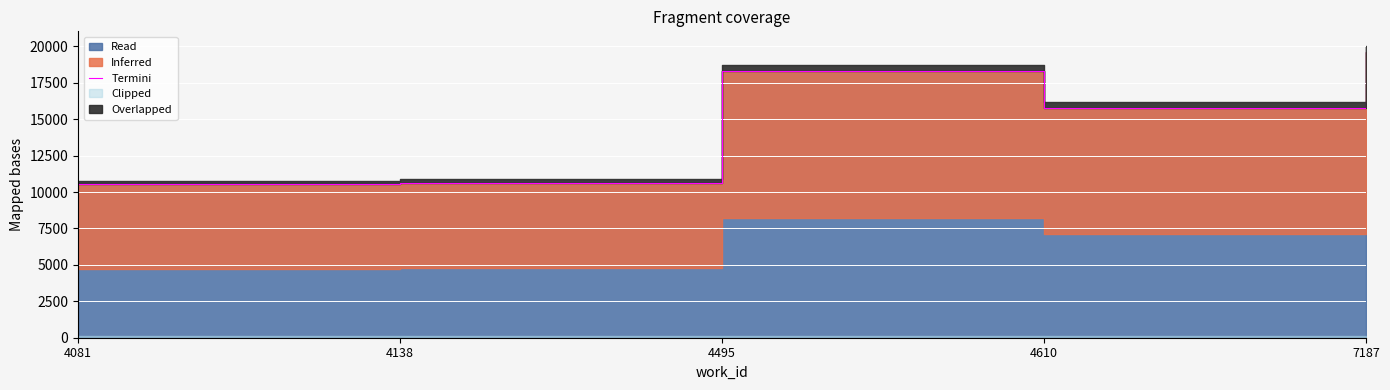

Which label corresponds to the smallest value in the chart?

4081